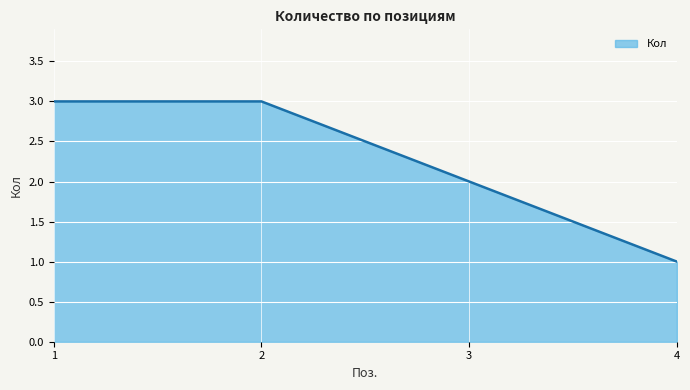

Reading left to right, extract all data points from this chart.

3	3	2	1